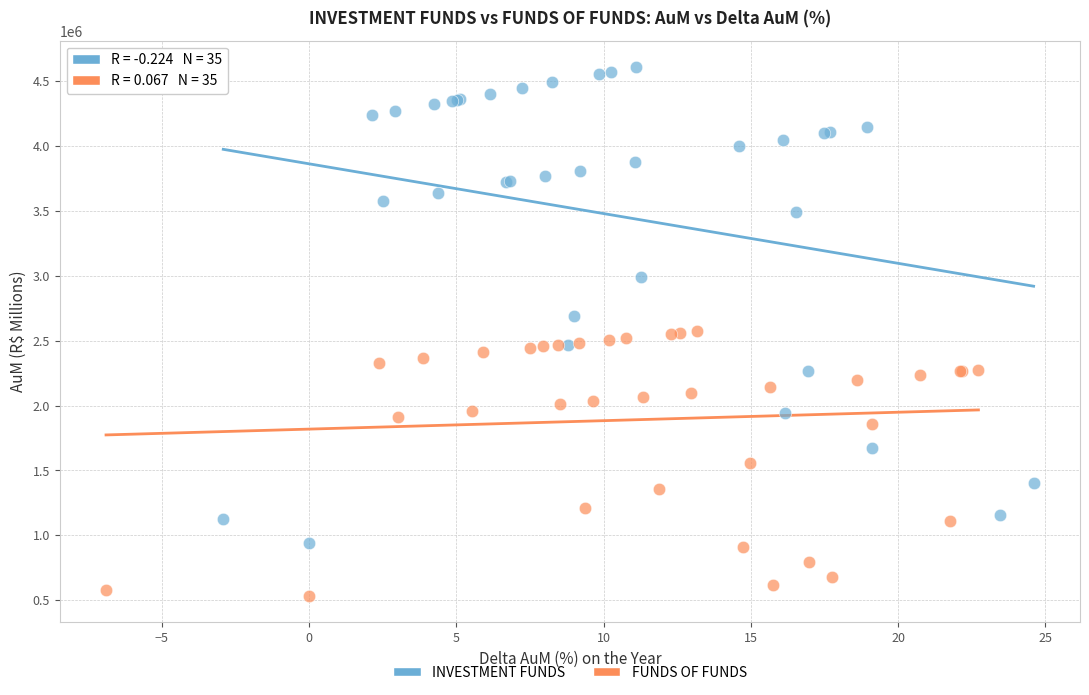

Which series contains the highest Y value?

INVESTMENT FUNDS